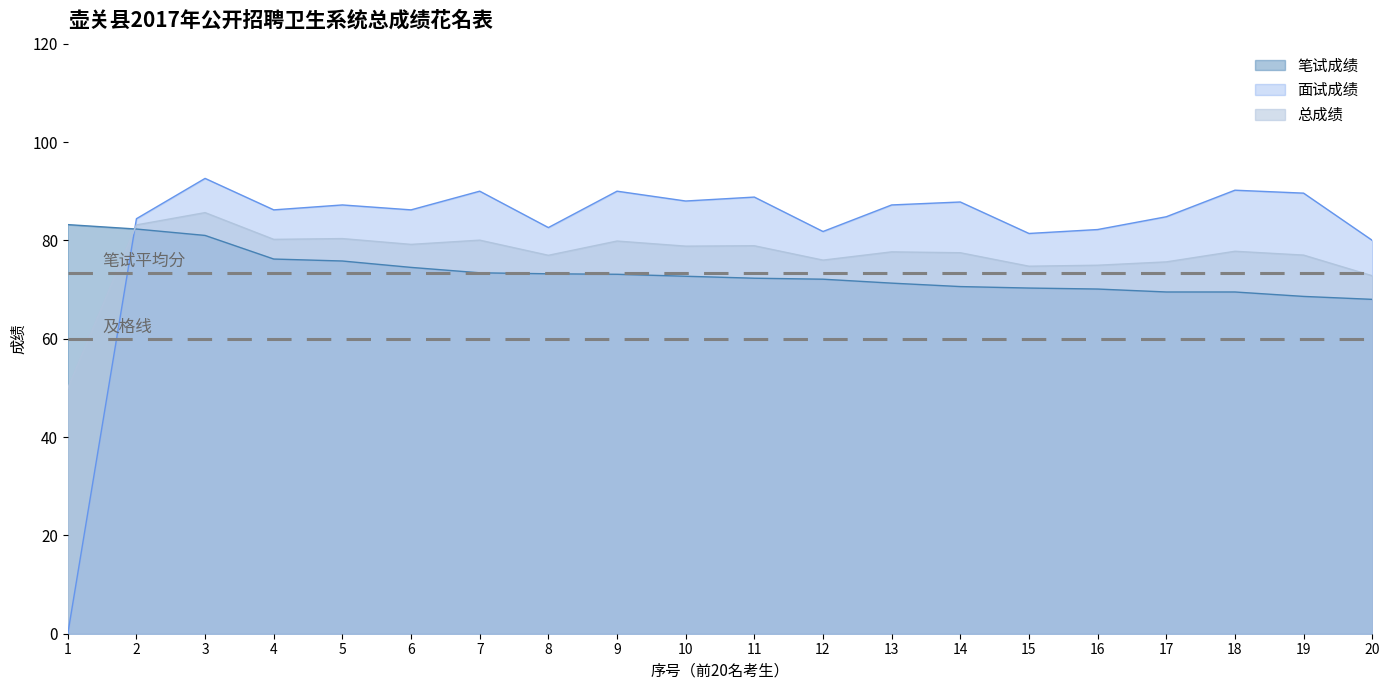

At which label is 面试成绩 closest to 46?

20